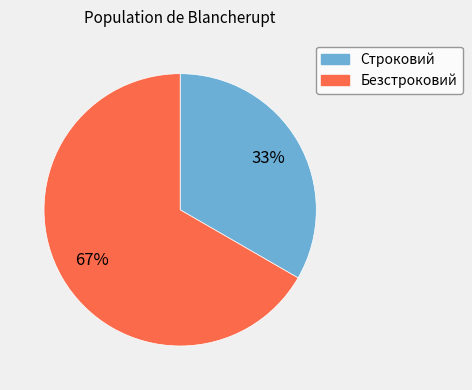

Which slice is the largest?

Безстроковий